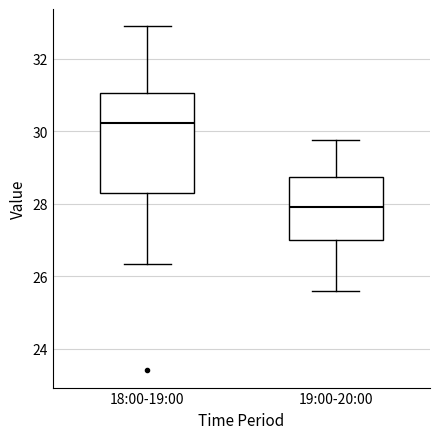

Reading left to right, read every box against the y-axis: the position of its median line, the range the box covers, and the ends of its whiskers. The values are not printed on the chart, so give them approximately, as read against the axis.

18:00-19:00: median 30.2, box 28.2 to 31.0, whiskers 26.4 to 33.0
19:00-20:00: median 28.0, box 27.0 to 28.8, whiskers 25.6 to 29.8